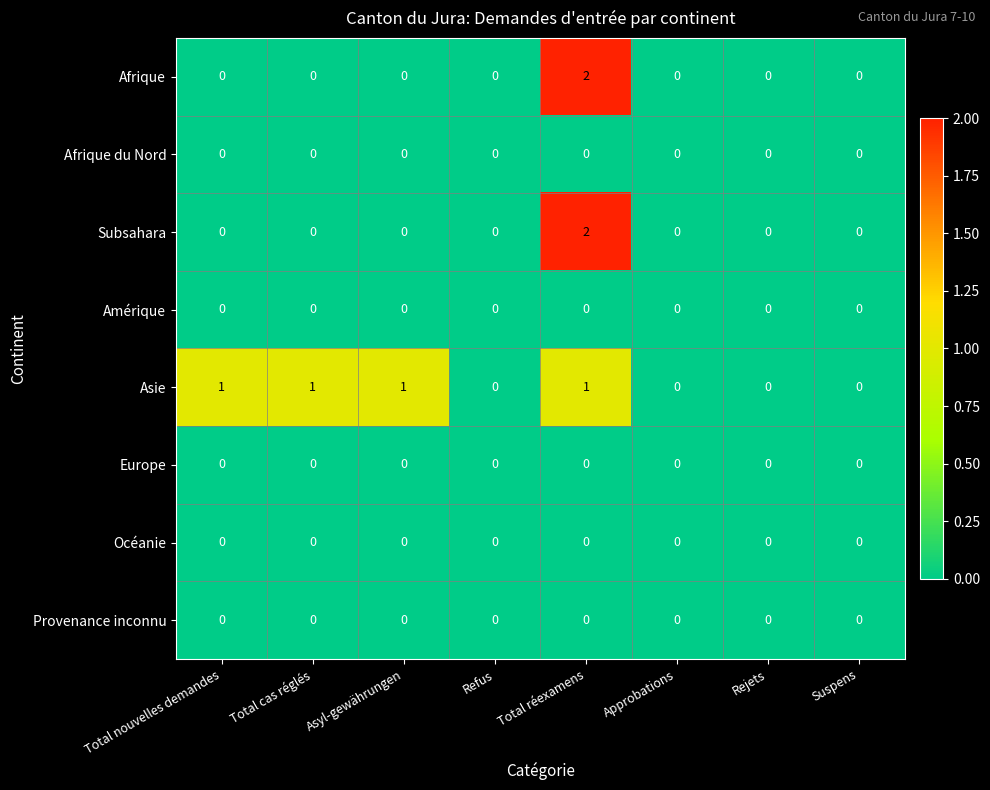

What is the difference between the highest and lowest values at Asyl-gewährungen?

1